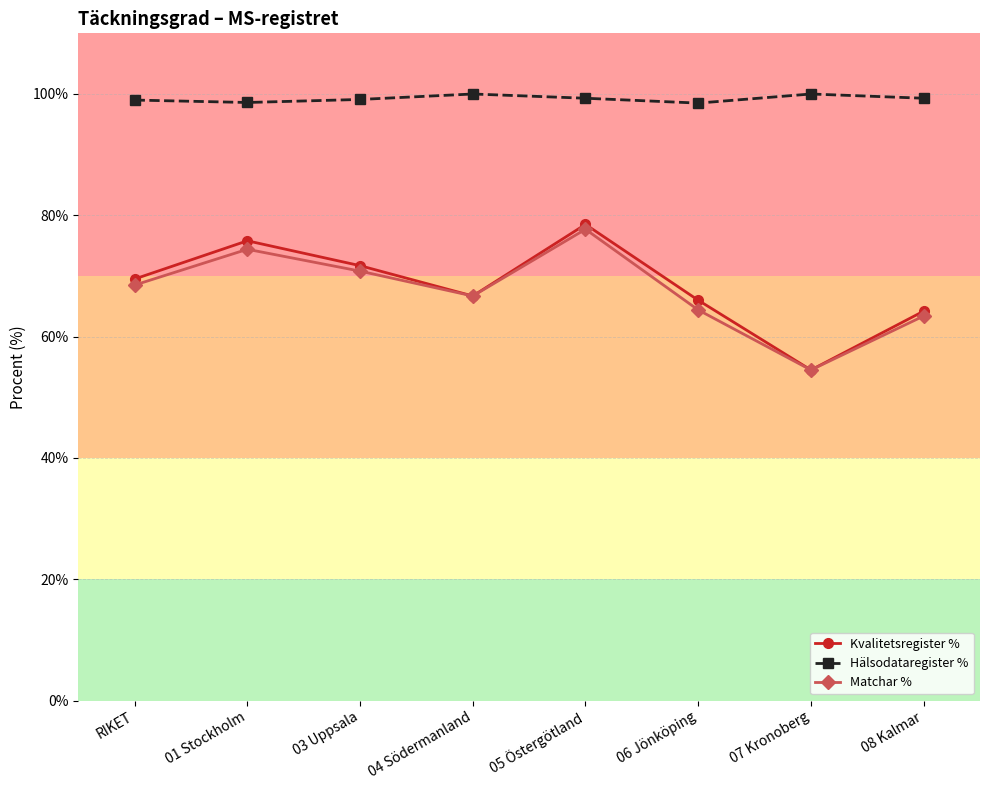

True or false: Hälsodataregister % and Kvalitetsregister % intersect in this chart.

False